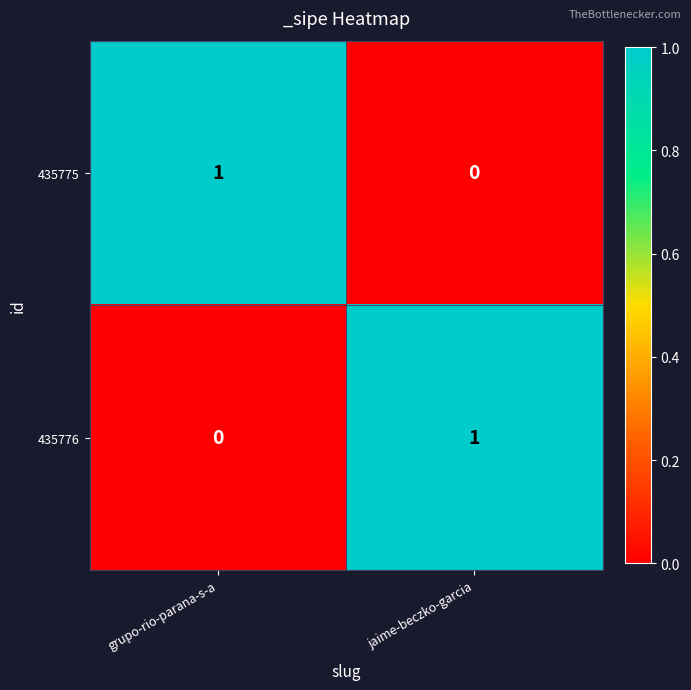

At which label does 435776 reach its minimum?

grupo-rio-parana-s-a